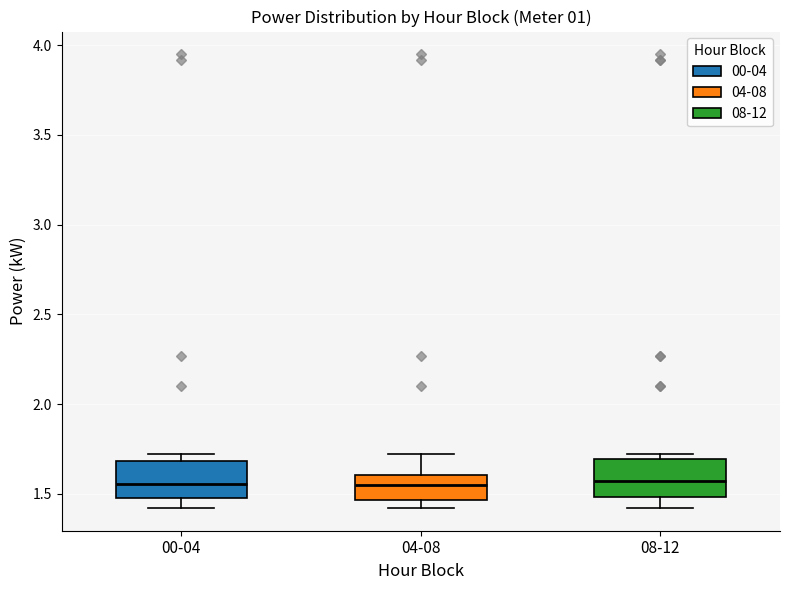

Reading left to right, transcribe this box plot: for each box, give where its median line is, the range the box spans, and where its two whiskers end, as read against the y-axis. The values are not printed on the chart, so give them approximately, as read against the axis.

00-04: median 1.55, box 1.50 to 1.70, whiskers 1.40 to 1.70 (just above the box's upper edge)
04-08: median 1.55, box 1.45 to 1.60, whiskers 1.40 to 1.70
08-12: median 1.55, box 1.50 to 1.70, whiskers 1.40 to 1.70 (just above the box's upper edge)